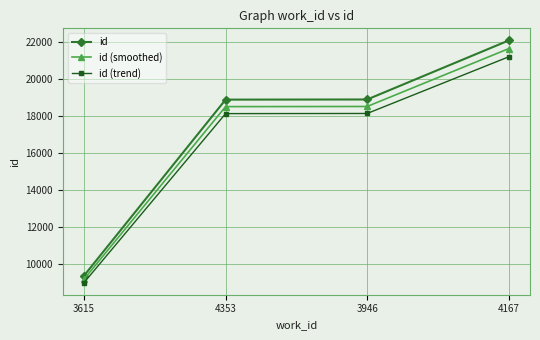

What is the sum of all id (trend) values?

66541.4